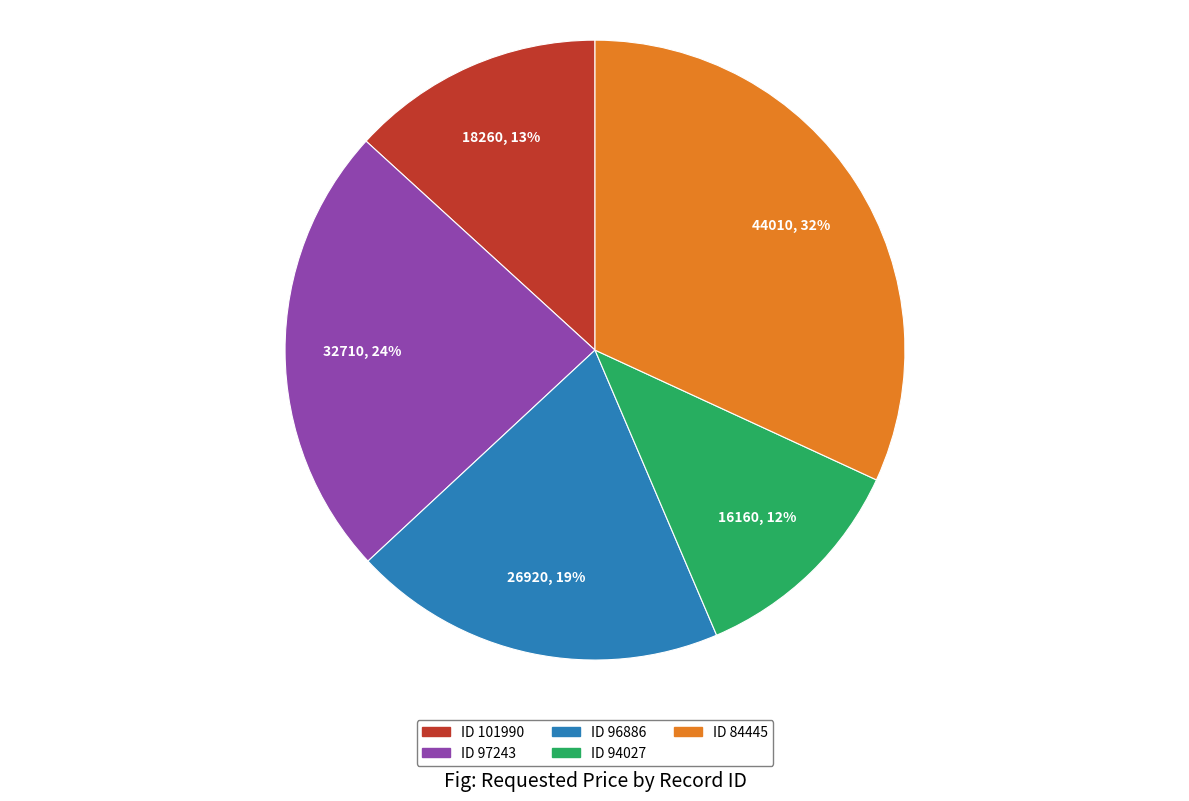

To the nearest percent, what is the difference between the largest and smallest slice percentages?

20%